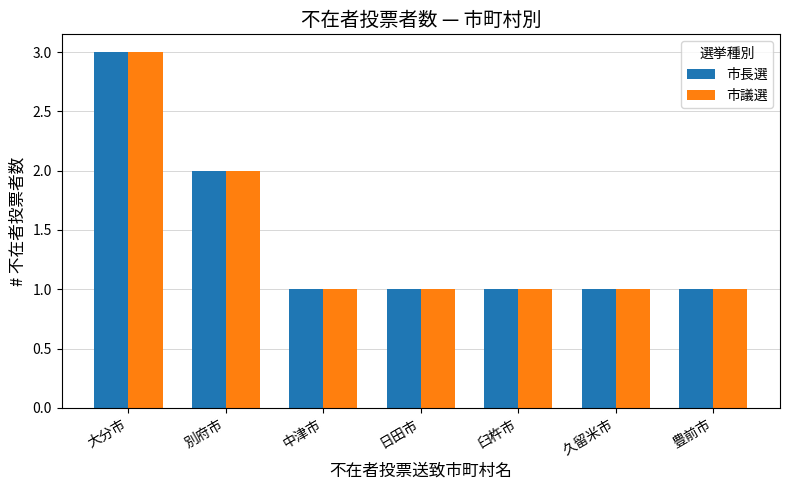

Is it true that 市議選 equals 2 at 大分市?

False